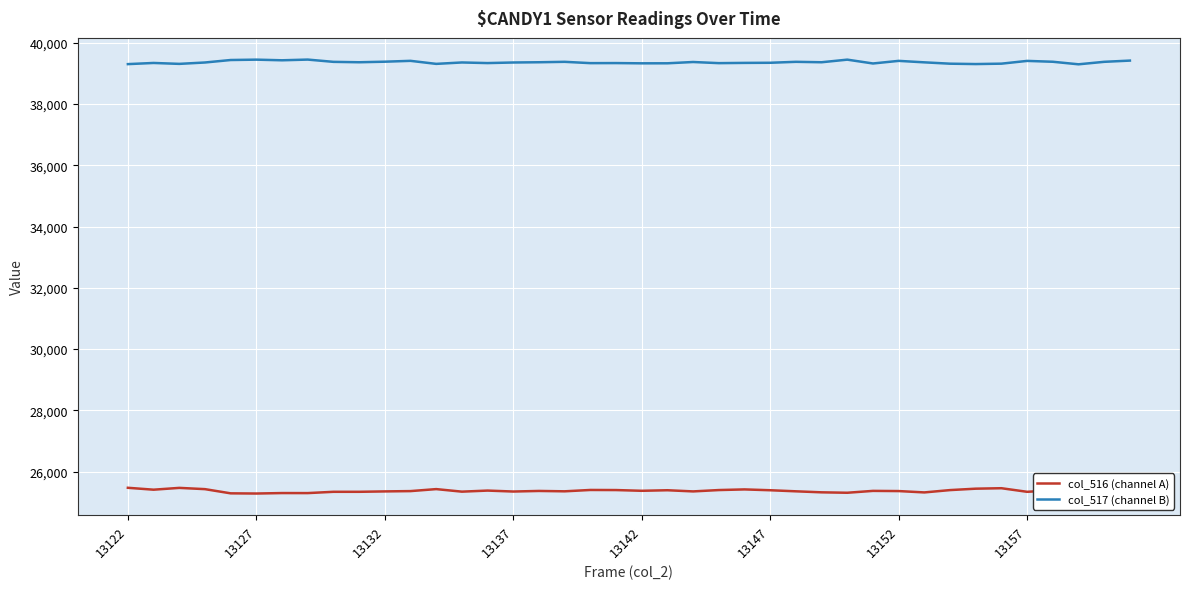

True or false: col_517 (channel B) and col_516 (channel A) intersect in this chart.

False